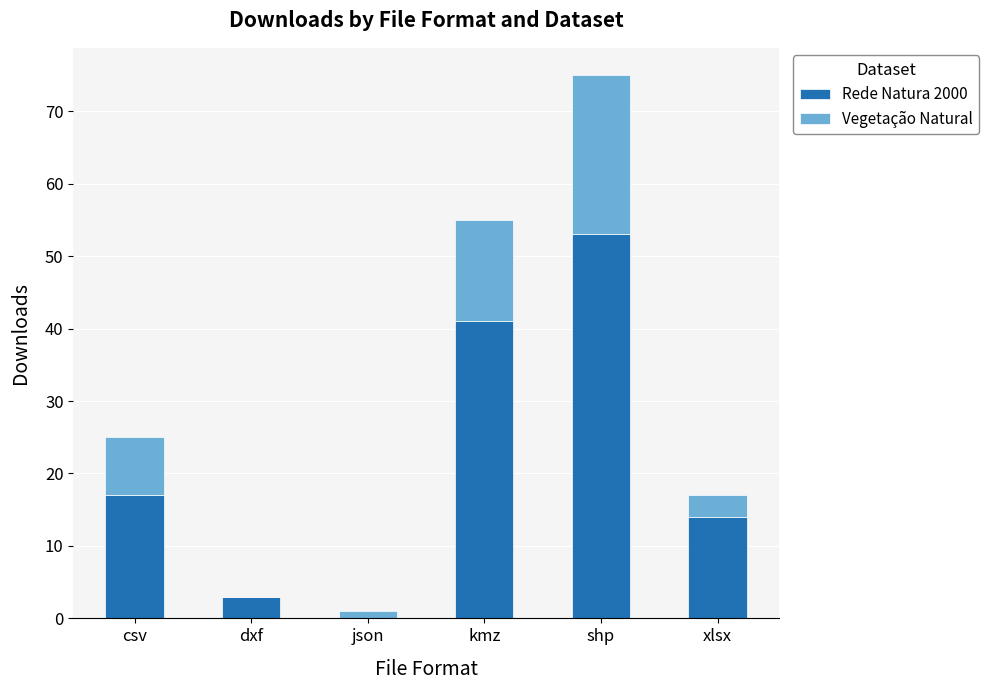

What is the total value across all series at dxf?

3